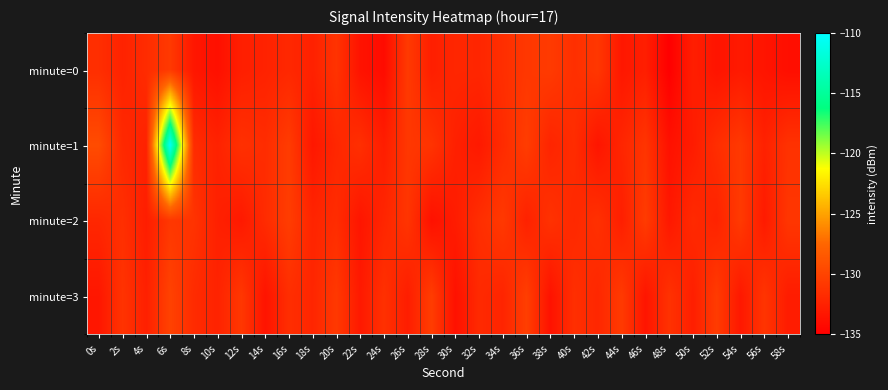

Reading left to right, list all the values displayed in this chart.

minute=0: 0s=-131.6	2s=-132.4	4s=-131.8	6s=-130.7	8s=-133.3	10s=-133.8	12s=-132.7	14s=-132.4	16s=-132.1	18s=-132.5	20s=-131.2	22s=-133.6	24s=-134.1	26s=-130.7	28s=-132.7	30s=-132.1	32s=-132.2	34s=-131.6	36s=-130.9	38s=-130.7	40s=-131.5	42s=-130.9	44s=-133.2	46s=-132.7	48s=-135.0	50s=-132.7	52s=-133.5	54s=-133.1	56s=-133.4	58s=-133.9
minute=1: 0s=-129.4	2s=-132.0	4s=-132.5	6s=-110.5	8s=-131.7	10s=-132.4	12s=-131.4	14s=-131.7	16s=-130.6	18s=-133.3	20s=-132.1	22s=-131.5	24s=-132.8	26s=-130.9	28s=-131.2	30s=-132.6	32s=-133.1	34s=-131.8	36s=-130.5	38s=-132.3	40s=-131.7	42s=-133.4	44s=-132.2	46s=-131.1	48s=-133.7	50s=-132.9	52s=-131.6	54s=-130.8	56s=-132.5	58s=-131.3
minute=2: 0s=-132.1	2s=-131.5	4s=-132.8	6s=-130.9	8s=-131.2	10s=-132.6	12s=-133.1	14s=-131.8	16s=-130.5	18s=-132.3	20s=-131.7	22s=-133.4	24s=-132.2	26s=-131.1	28s=-133.7	30s=-132.9	32s=-131.6	34s=-130.8	36s=-132.5	38s=-131.3	40s=-132.0	42s=-131.4	44s=-132.7	46s=-130.6	48s=-133.2	50s=-131.9	52s=-132.4	54s=-130.7	56s=-133.0	58s=-131.0
minute=3: 0s=-133.3	2s=-131.2	4s=-132.6	6s=-130.1	8s=-131.8	10s=-132.4	12s=-130.9	14s=-133.5	16s=-131.6	18s=-132.2	20s=-130.8	22s=-133.1	24s=-131.4	26s=-132.8	28s=-130.5	30s=-133.7	32s=-131.9	34s=-132.3	36s=-130.4	38s=-133.6	40s=-131.5	42s=-132.1	44s=-130.7	46s=-133.4	48s=-131.3	50s=-132.7	52s=-130.6	54s=-133.2	56s=-131.1	58s=-132.9